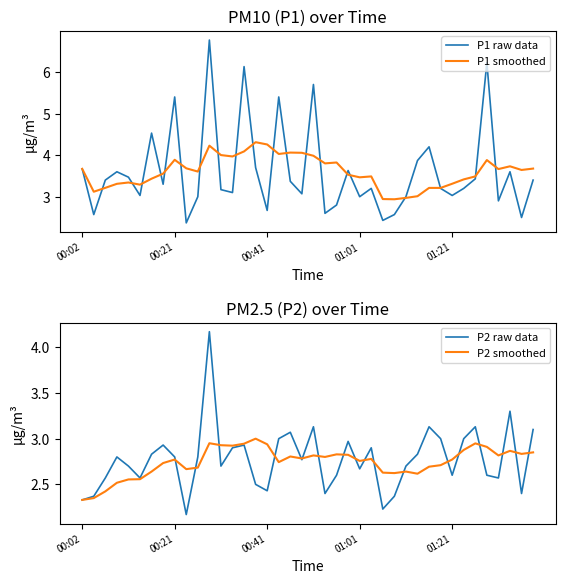

Where does the P1 raw data series first go above 3?

00:02